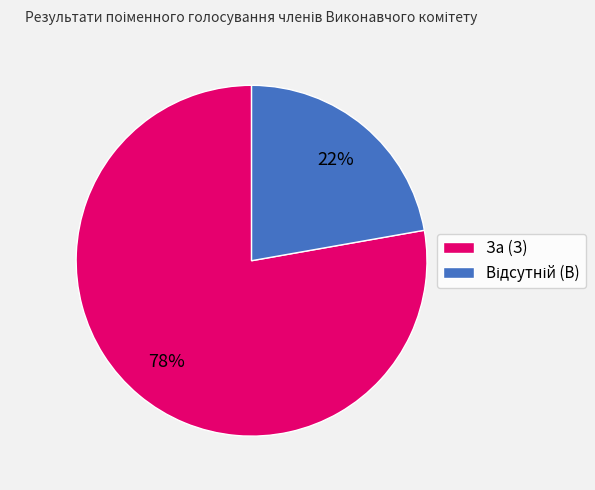

Which slice is the largest?

За (З)